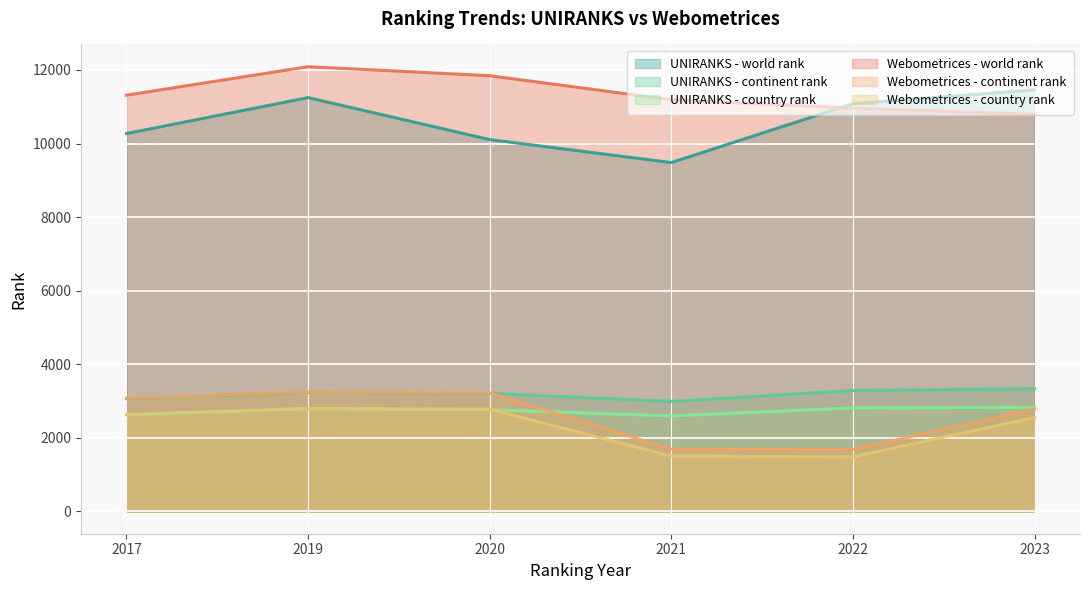

At 2019, list the series in order from smallest to largest.

UNIRANKS - country rank, Webometrices - country rank, UNIRANKS - continent rank, Webometrices - continent rank, UNIRANKS - world rank, Webometrices - world rank